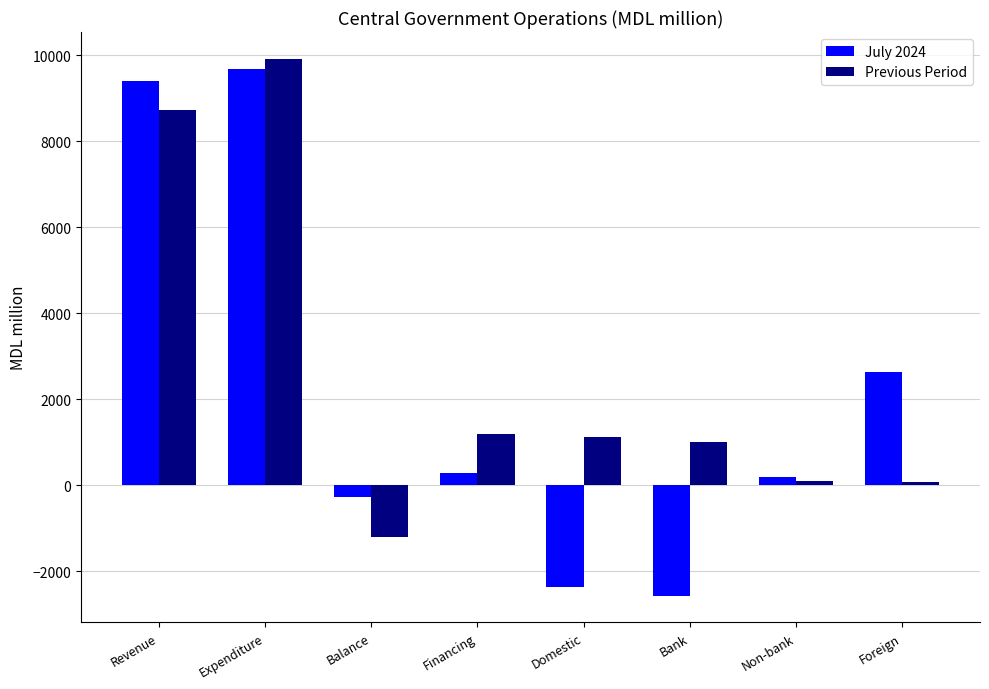

Where does the Previous Period series first go above 1114?

Revenue